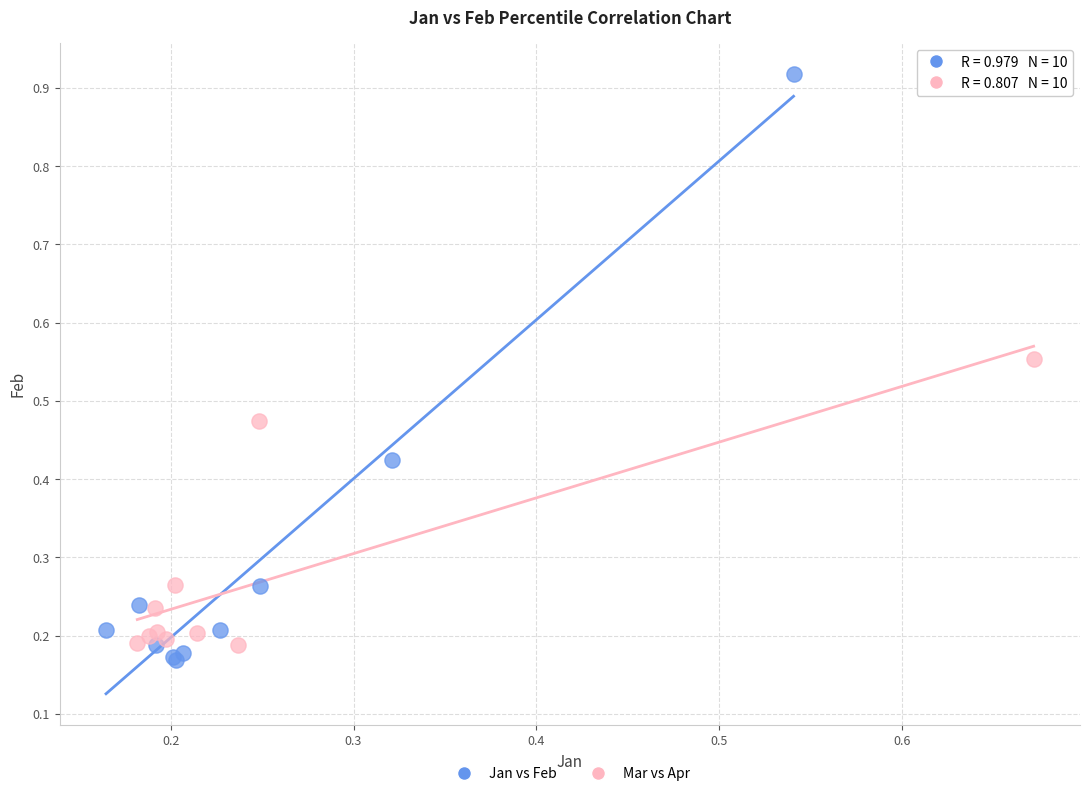

Which series reaches the maximum Y coordinate?

Jan vs Feb